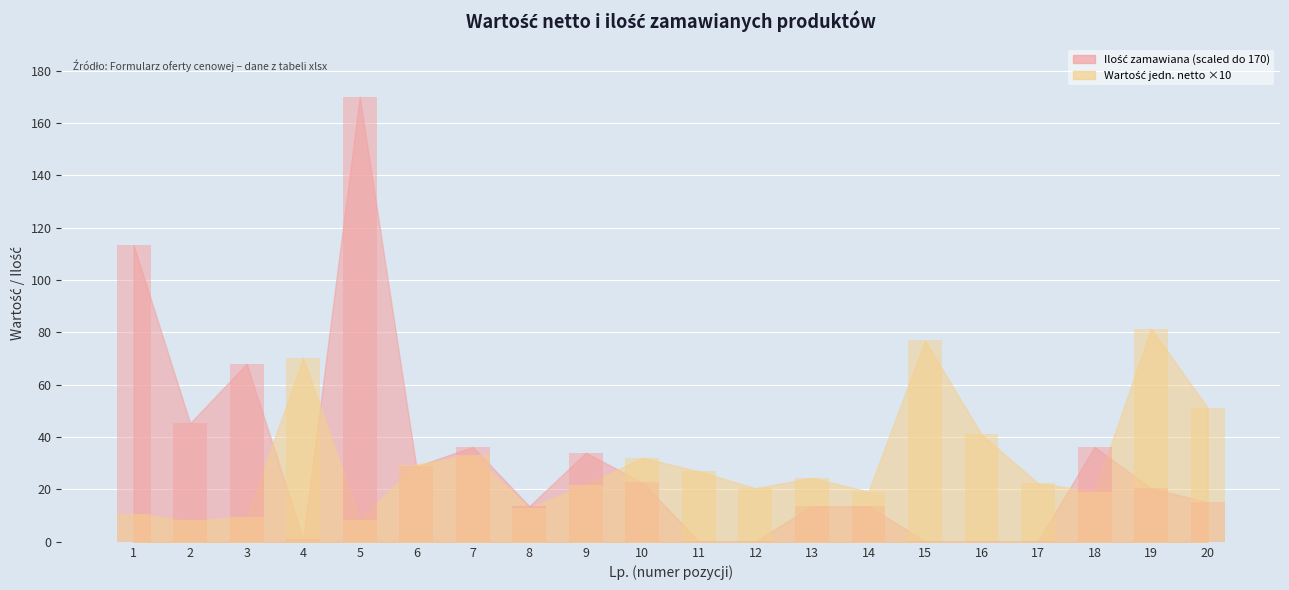

Is it true that Ilość zamawiana equals 0.4 at 16?

False